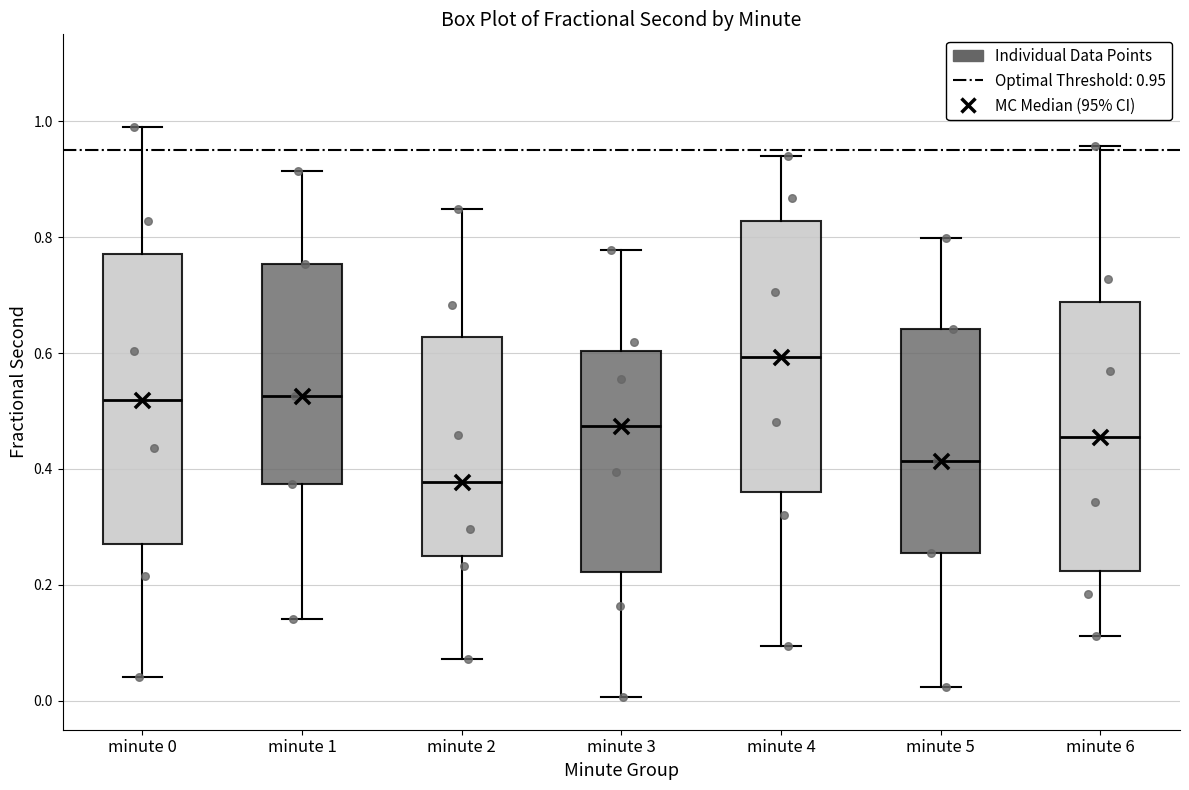

Which box's median line is the lowest?

minute 2